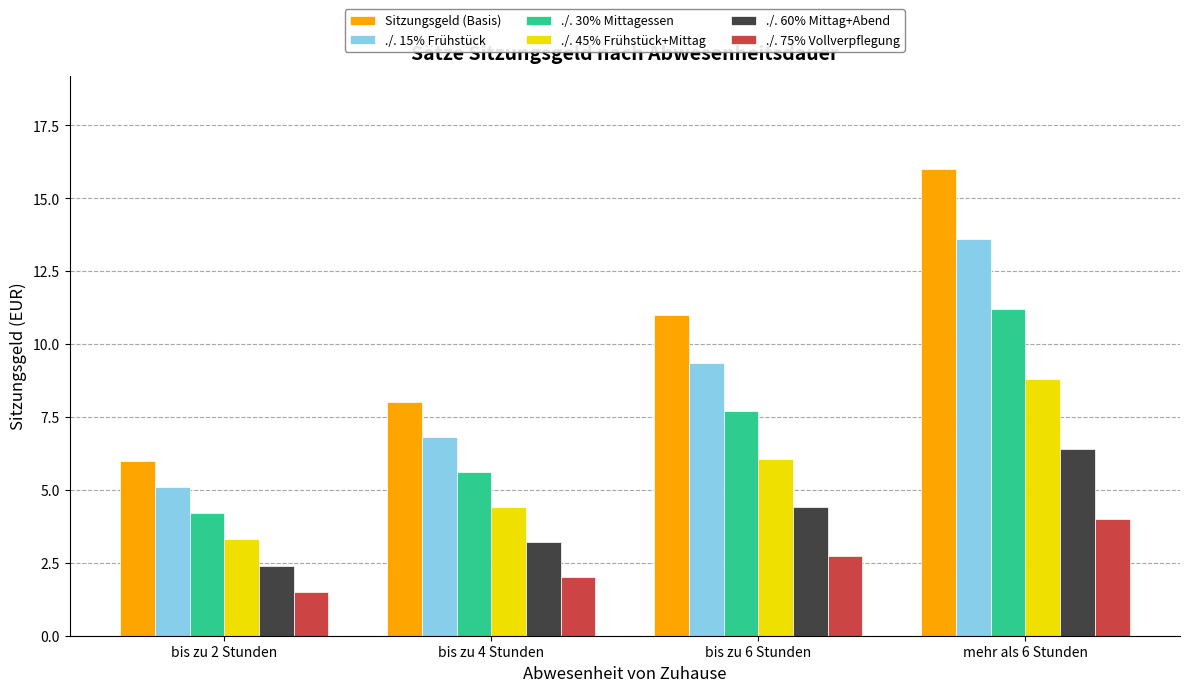

How many values in the Sitzungsgeld (Basis) series are below 11?

2